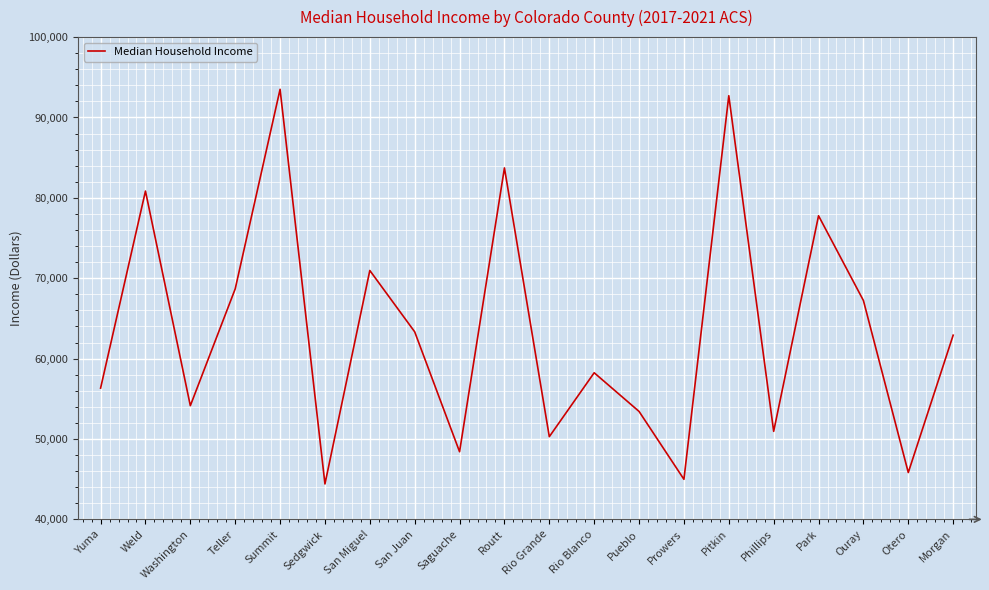

What is the smallest value displayed?

44405